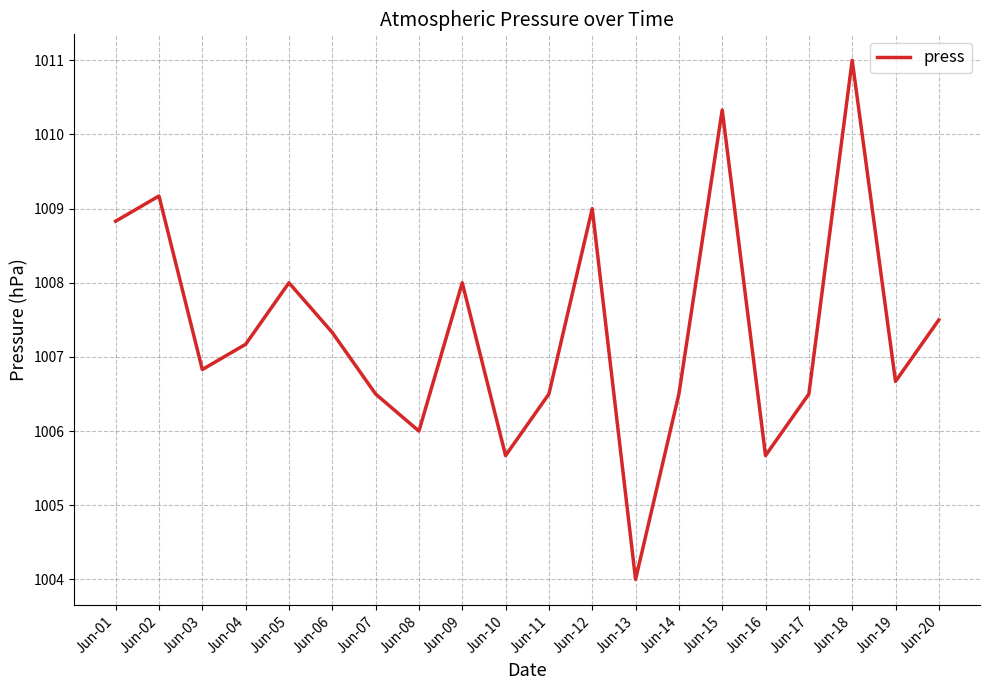

What is the average value?

1007.4